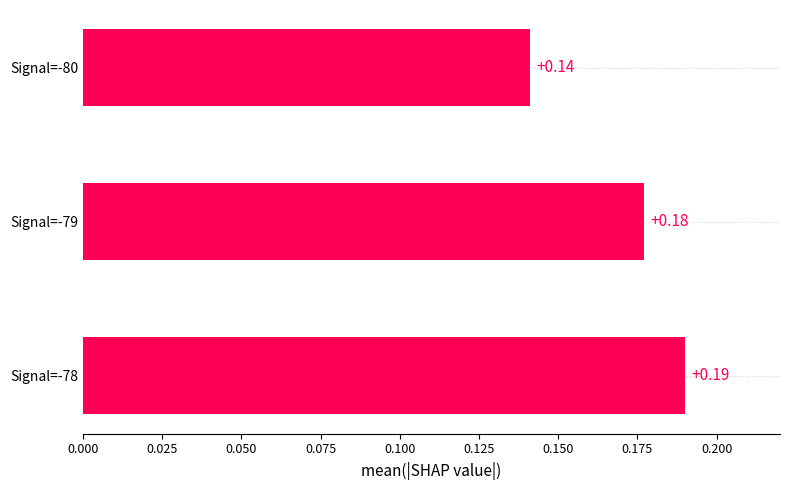

Between Signal=-80 and Signal=-79, which is larger?

Signal=-79